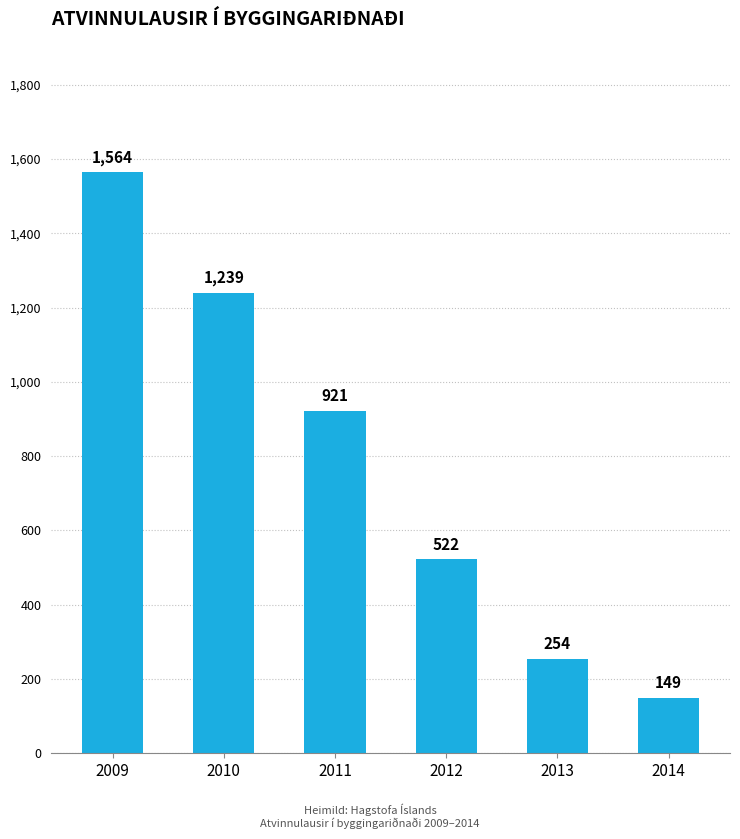

What is the maximum value shown in the chart?

1564